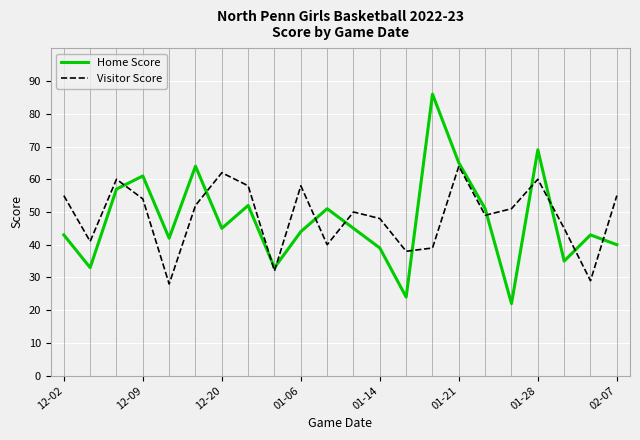

Which series has the widest spread of values?

Home Score